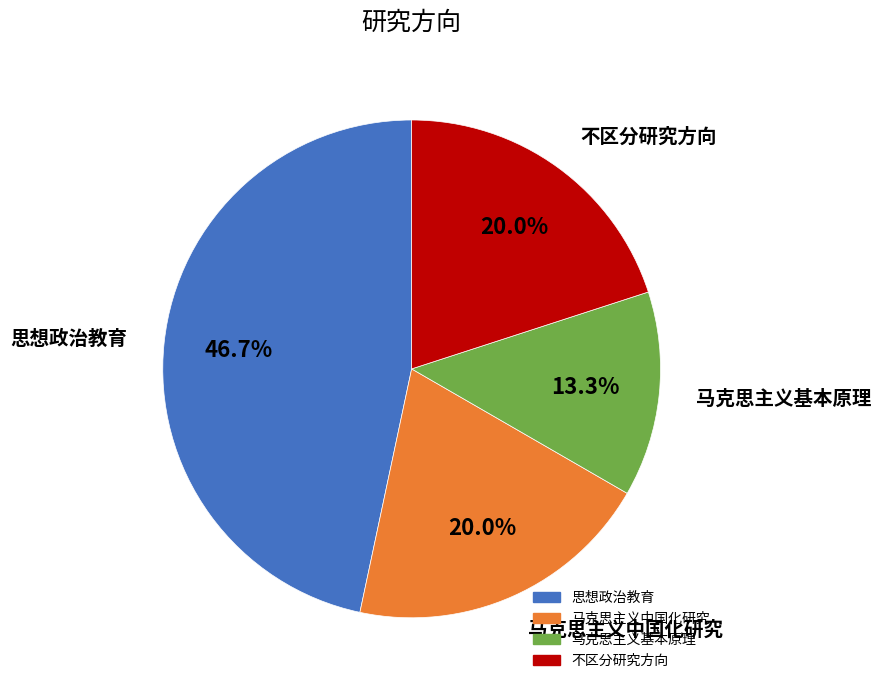

To the nearest percent, what is the difference between the largest and smallest slice percentages?

33%